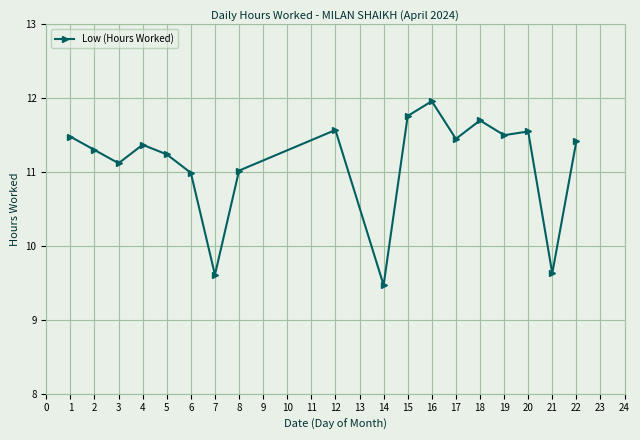

The chart shows a value of 4.0 at 1. True or false?

False